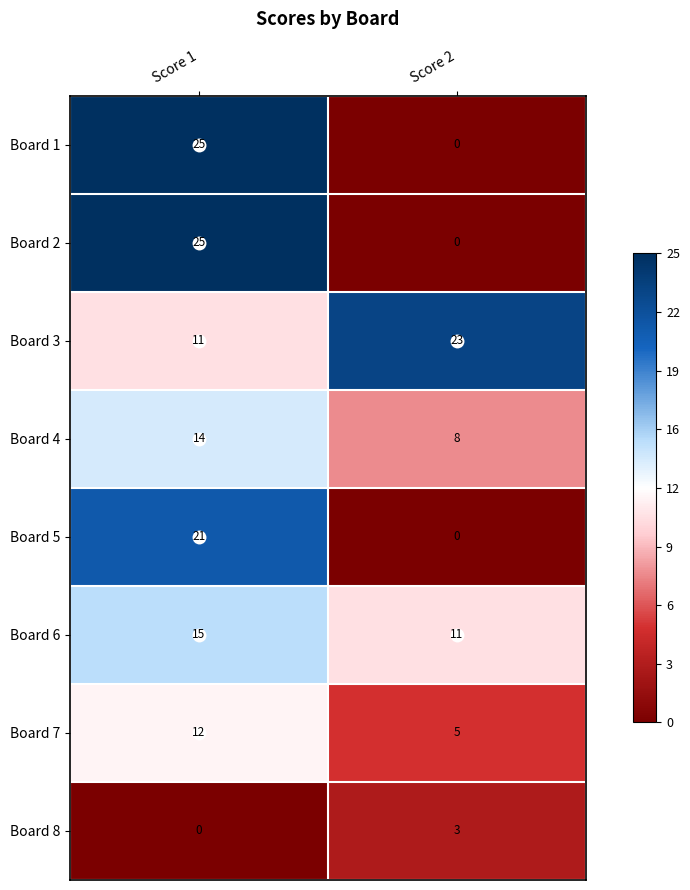

What is the smallest value displayed?

0